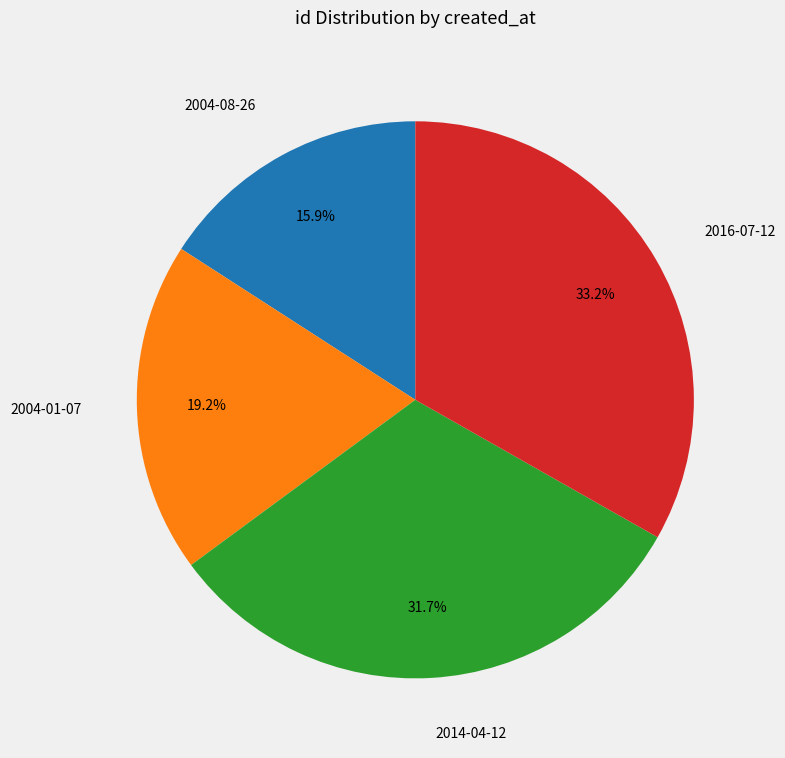

Is it true that 2016-07-12 is 43% of the pie?

False